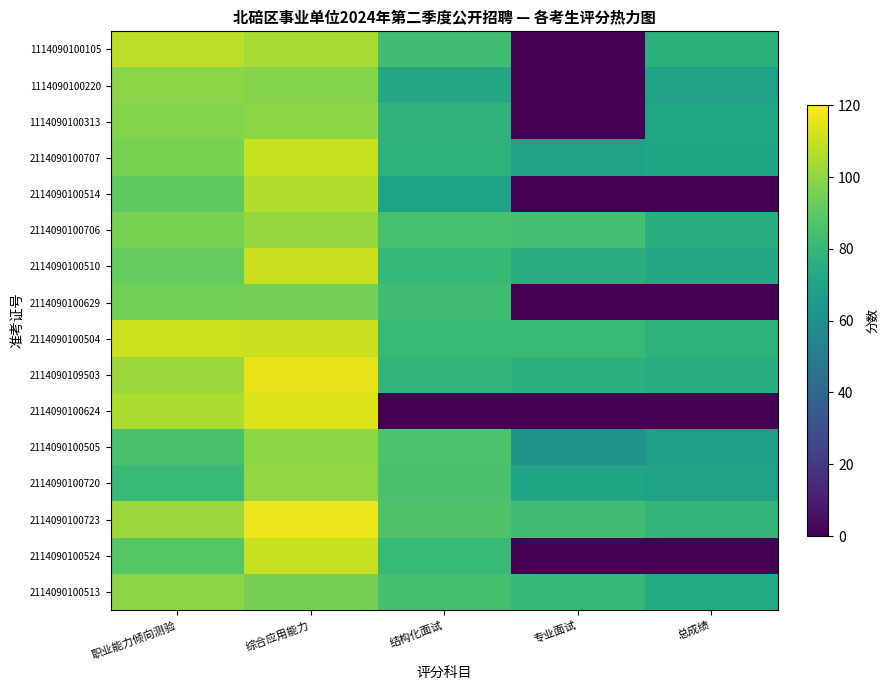

Which has a higher value, 总成绩 or 结构化面试?

结构化面试